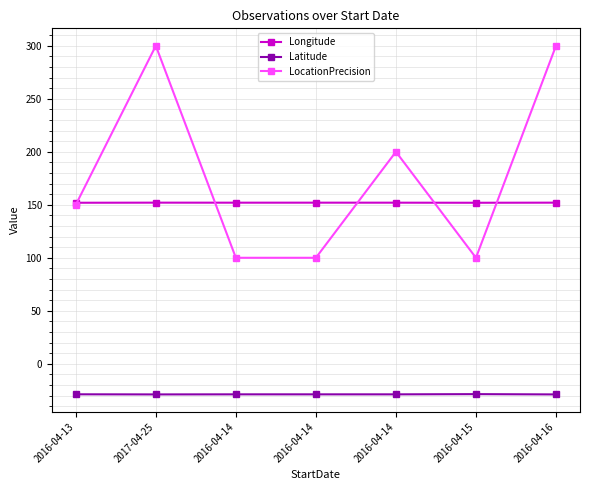

Rank the categories by Latitude value from highest to lowest.

2016-04-15, 2016-04-13, 2016-04-14, 2016-04-14, 2016-04-14, 2017-04-25, 2016-04-16